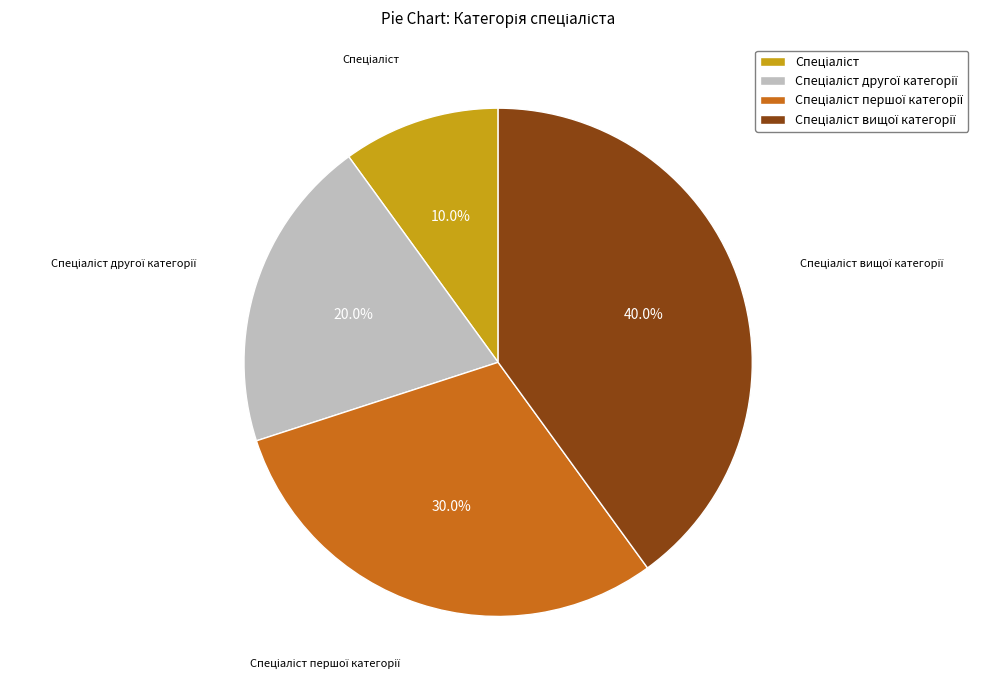

Is there any slice that represents more than half of the pie?

No